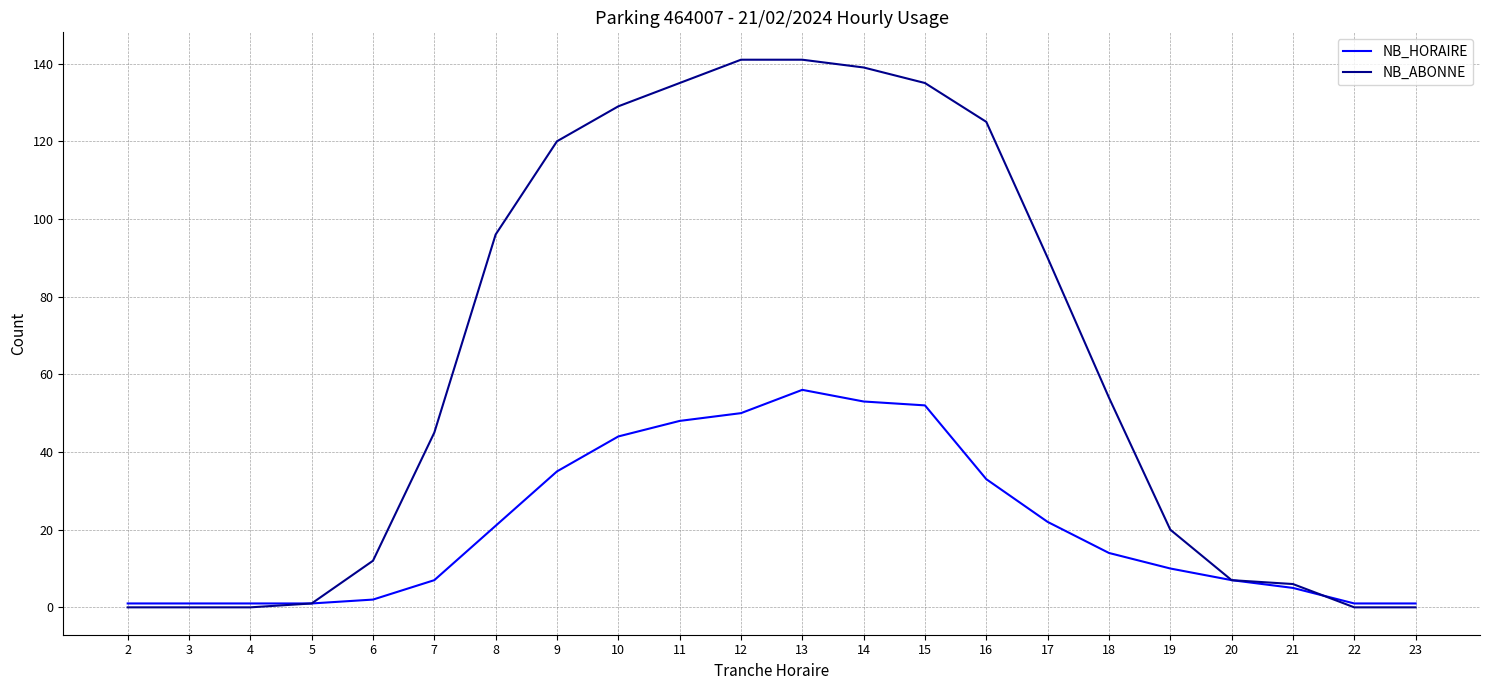

What is the maximum value shown in the chart?

141